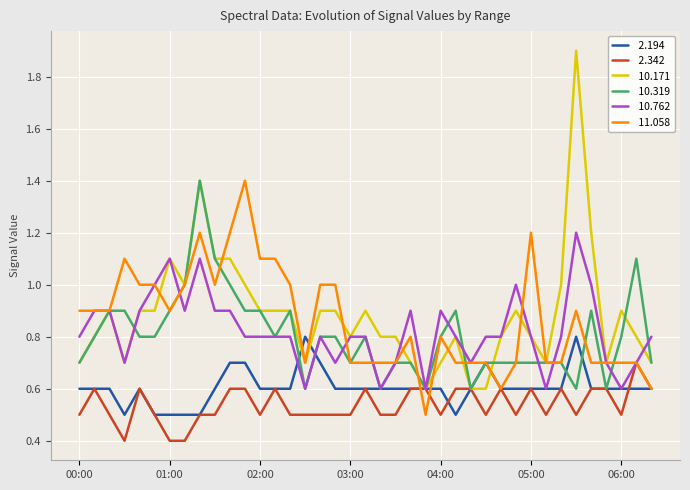

What is the greatest value displayed?

1.9